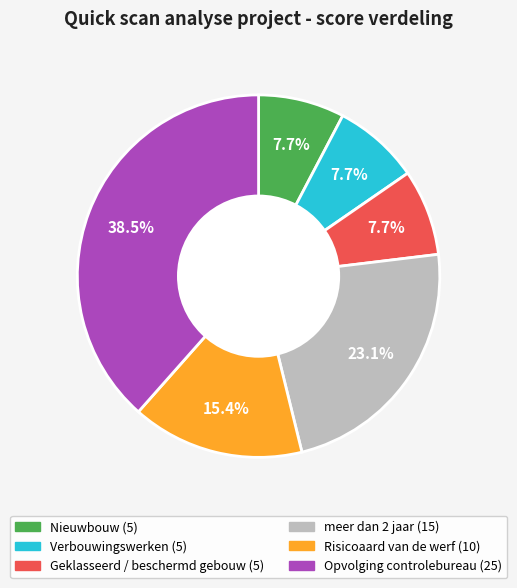

Which slice is the largest?

Opvolging controlebureau